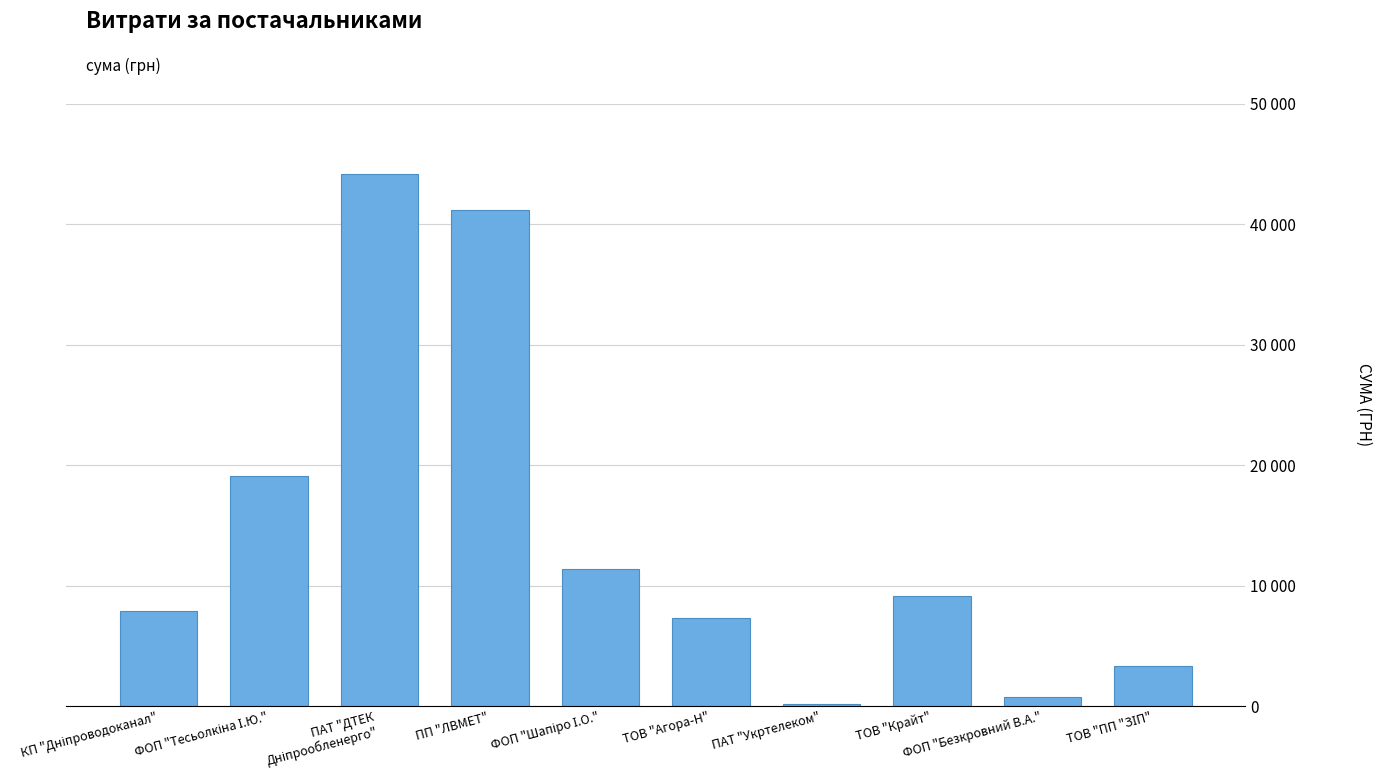

What is the value of the 4th bar from the left?

41121.0